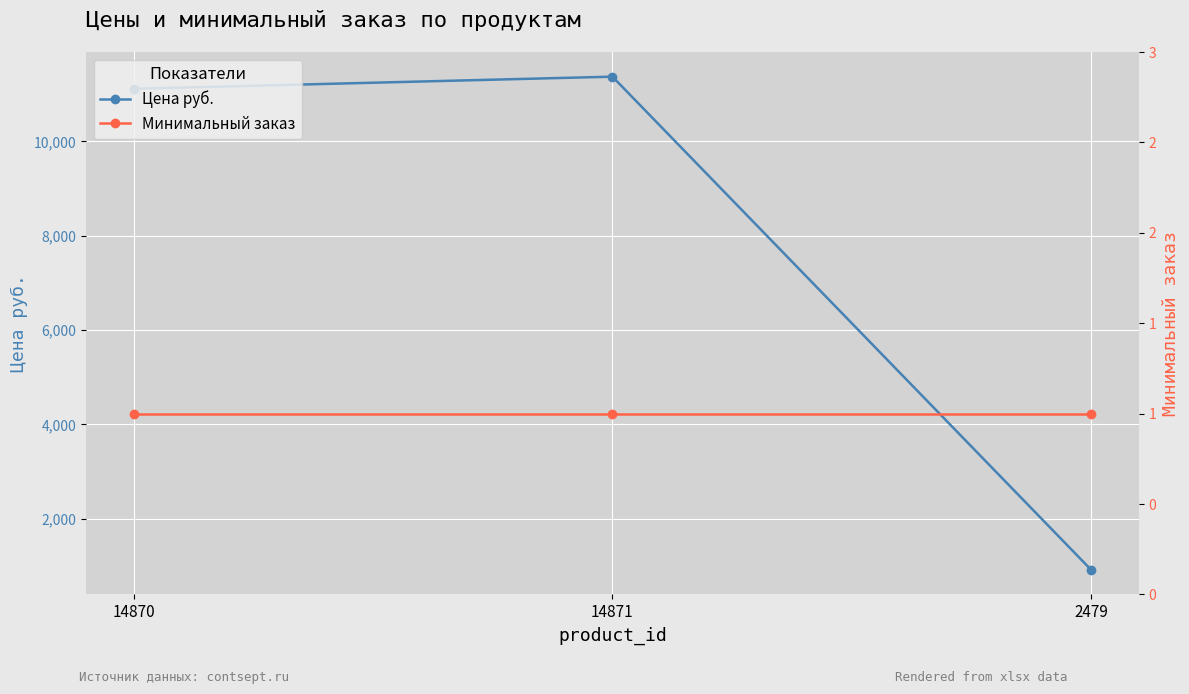

Between 14871 and 2479, which series saw the biggest shift?

Цена руб.